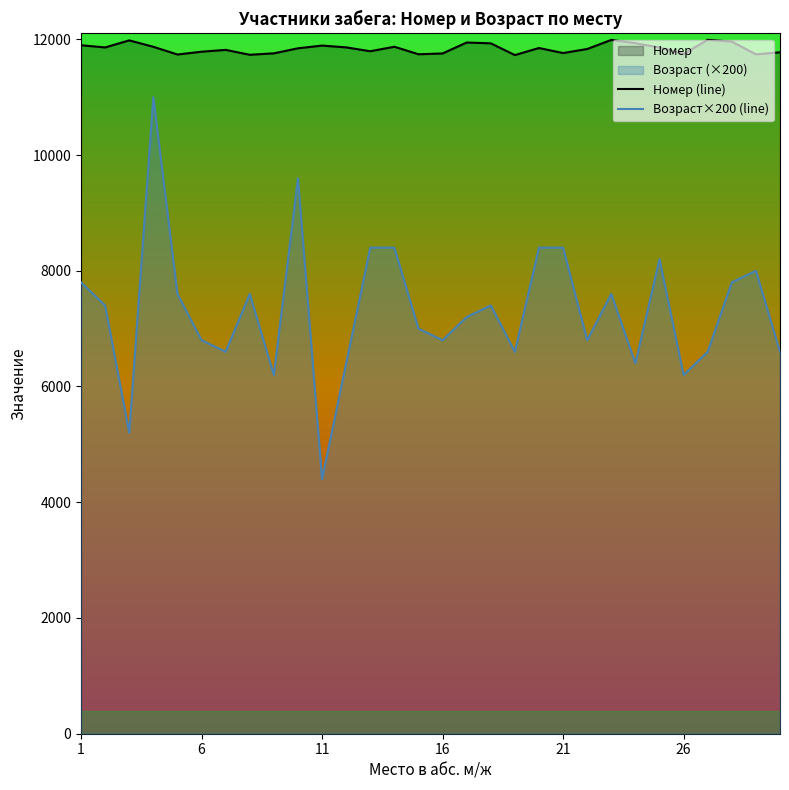

What is the maximum value shown in the chart?

11991